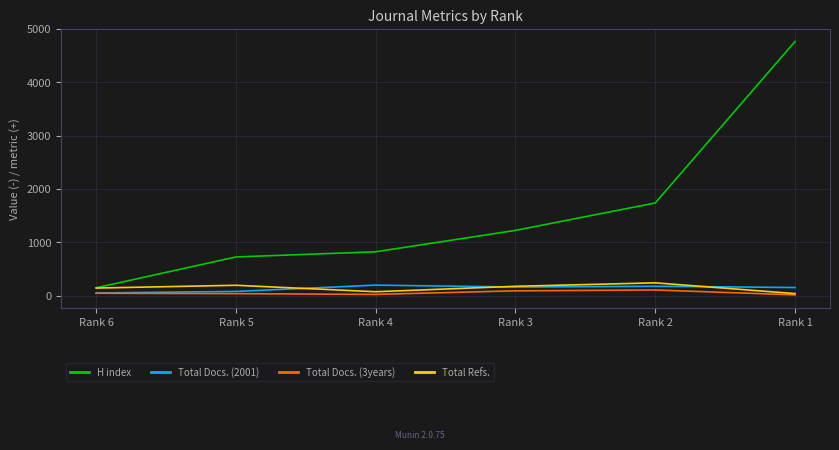

Which category has the highest value in the Total Refs. series?

Rank 2